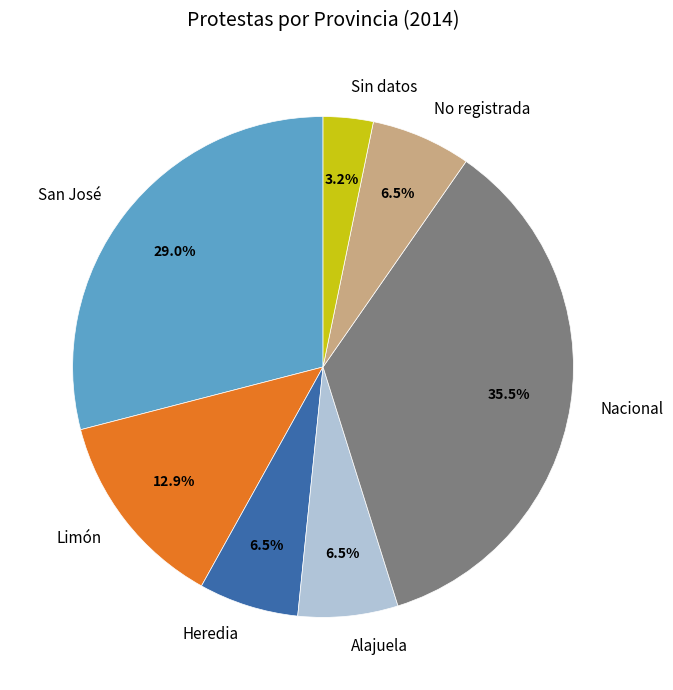

Approximately how many times larger is the value at No registrada compared to Sin datos?

2.0